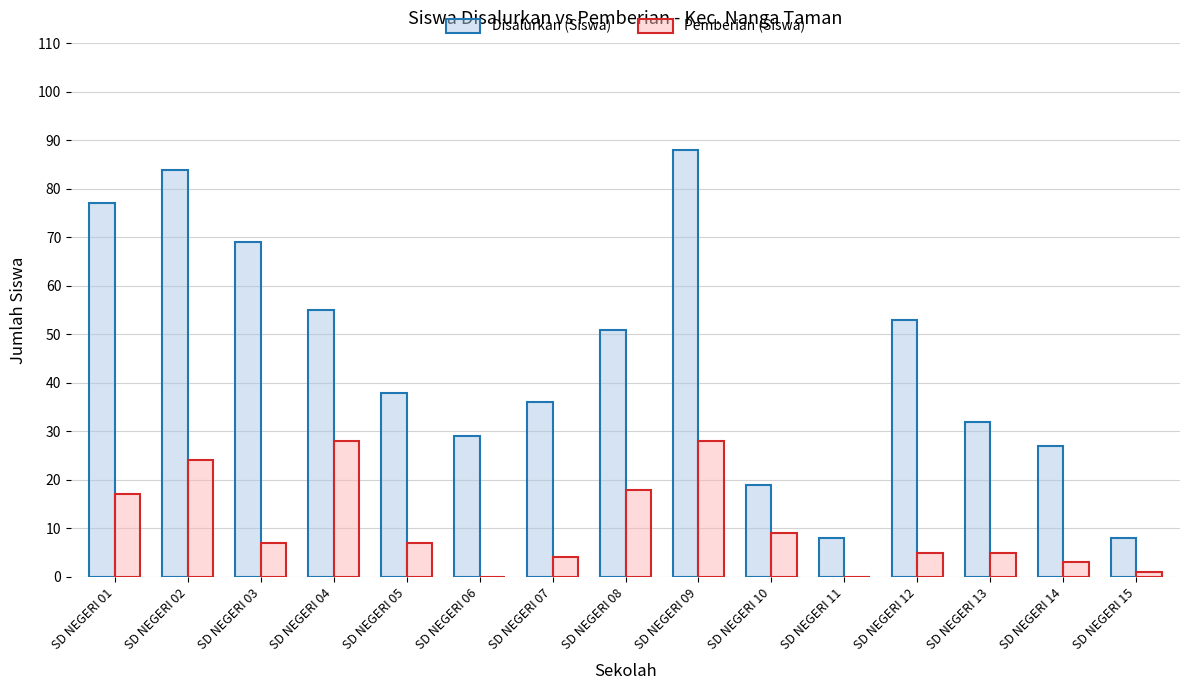

True or false: Disalurkan (Siswa) has a value of 19 at SD NEGERI 10.

True